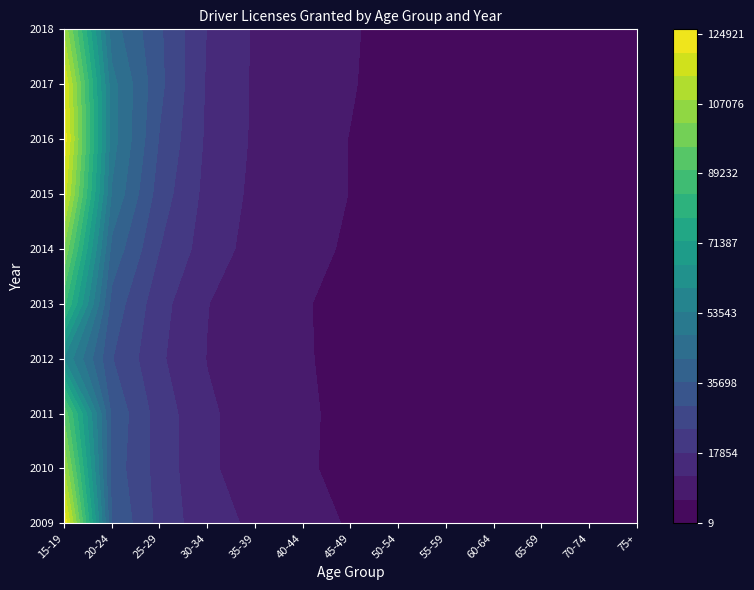

Reading left to right, extract all data points from this chart.

15-19: 0=124921	1=107904	2=94477	3=59279	4=85788	5=101499	6=117181	7=123364	8=119940	9=106618
20-24: 0=36028	1=33478	2=34749	3=30281	4=33905	5=40176	6=47360	7=50653	8=50131	9=44712
25-29: 0=22099	1=21492	2=21252	3=18937	4=20067	5=24041	6=27127	7=29568	8=31510	9=30885
30-34: 0=13941	1=12750	2=12865	3=11795	4=12166	5=14957	6=16056	7=16863	8=17226	9=17754
35-39: 0=11086	1=9796	2=9480	3=8499	4=8220	5=9863	6=10667	7=11150	8=11220	9=11259
40-44: 0=7665	1=6680	2=6732	3=6476	4=6377	5=7680	6=8240	7=8182	8=8176	9=8085
45-49: 0=5579	1=4606	2=4749	3=4493	4=4472	5=5229	6=5874	7=5864	8=6352	9=6490
50-54: 0=3302	1=2930	2=3064	3=3024	4=2894	5=3528	6=3835	7=3843	8=3917	9=4242
55-59: 0=1917	1=1595	2=1726	3=1758	4=1460	5=1944	6=2243	7=2333	8=2406	9=2554
60-64: 0=843	1=718	2=764	3=713	4=632	5=811	6=910	7=1050	8=1117	9=1268
65-69: 0=266	1=228	2=233	3=218	4=199	5=268	6=292	7=358	8=377	9=389
70-74: 0=64	1=62	2=71	3=46	4=53	5=64	6=70	7=80	8=116	9=118
75+: 0=13	1=14	2=20	3=16	4=12	5=9	6=33	7=21	8=22	9=27